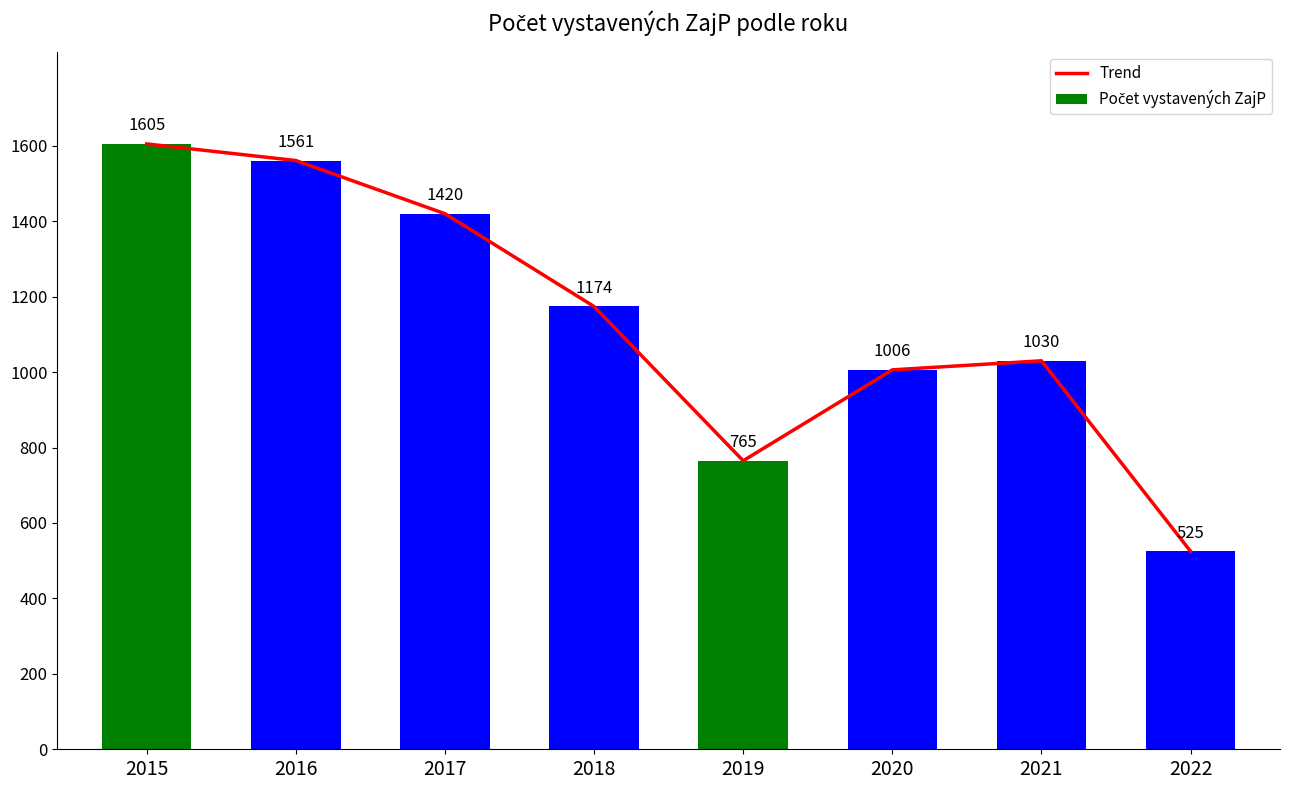

What is the value of the Trend bar at the 6th from the left?

1006